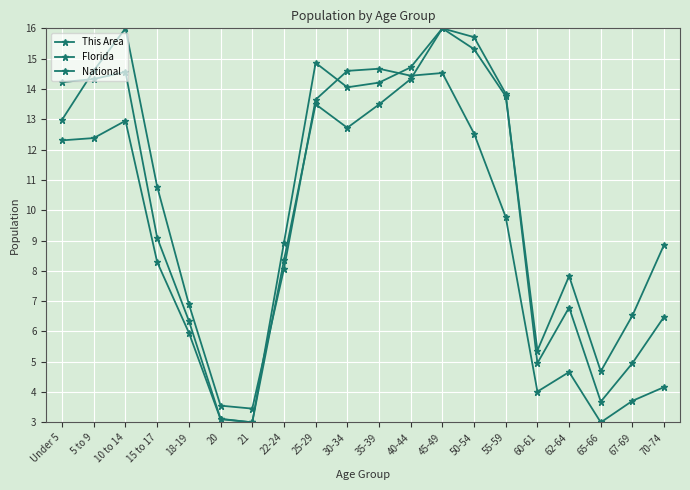

Is this an area chart (filled region under the line)?

No